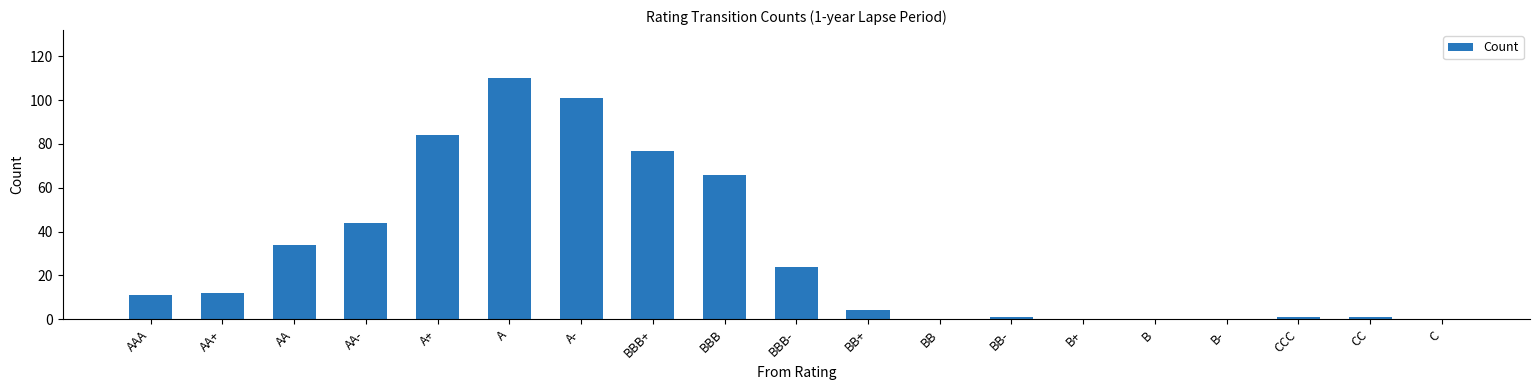

True or false: the data shows 21 at A+.

False